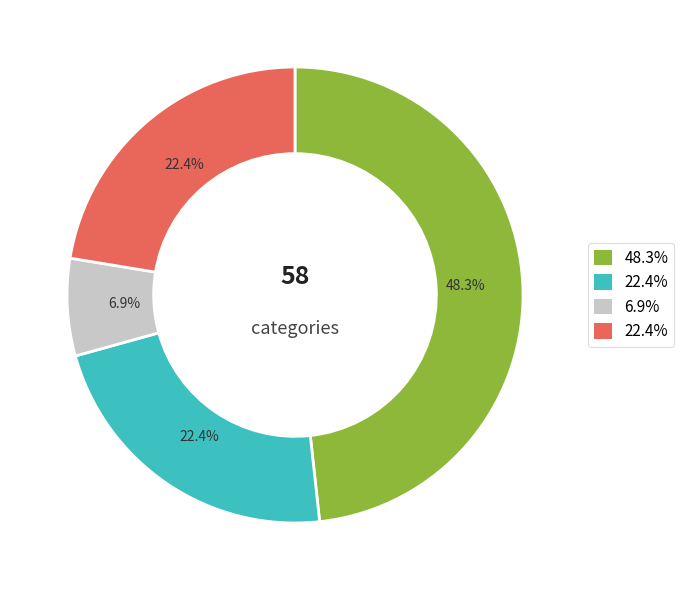

How many slices are in this pie chart?

4